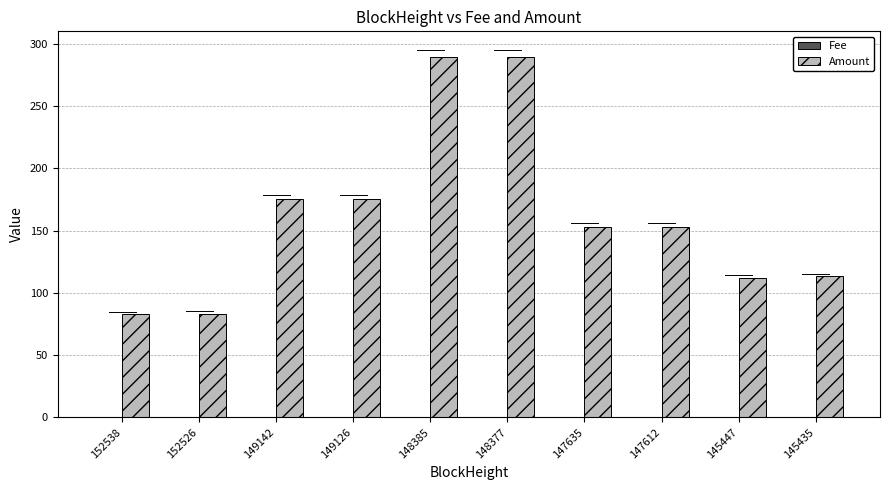

Between 149142 and 145435, which series saw the biggest shift?

Amount